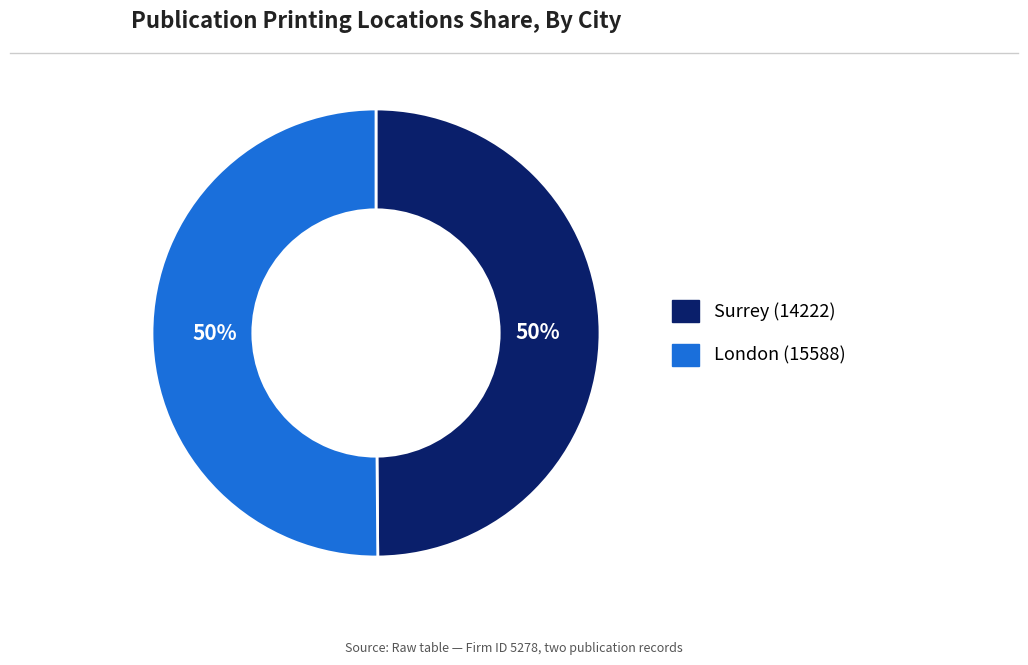

Is it true that Surrey (14222) is 42% of the pie?

False